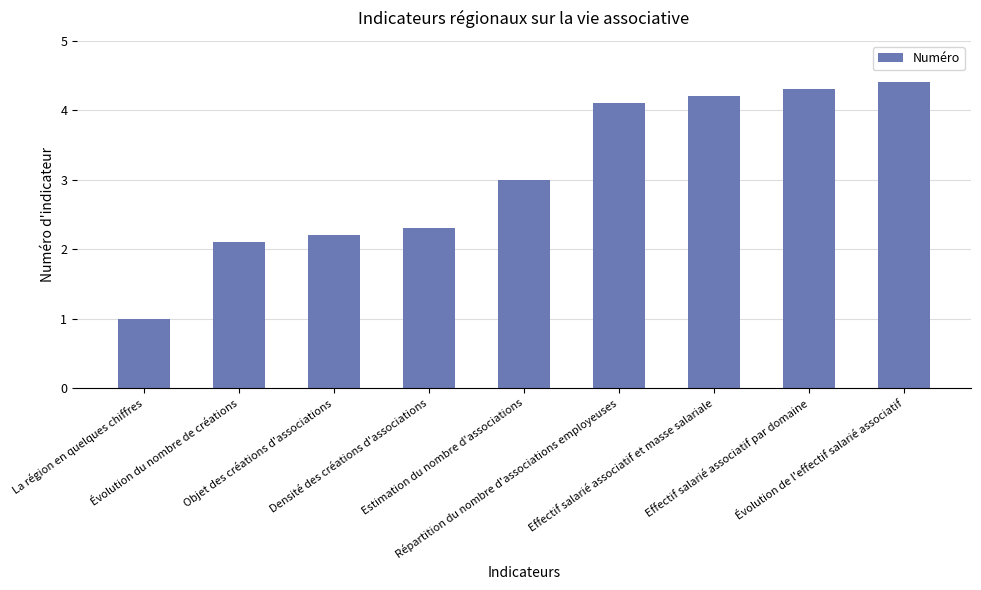

True or false: the data shows 2.1 at Évolution du nombre de créations.

True